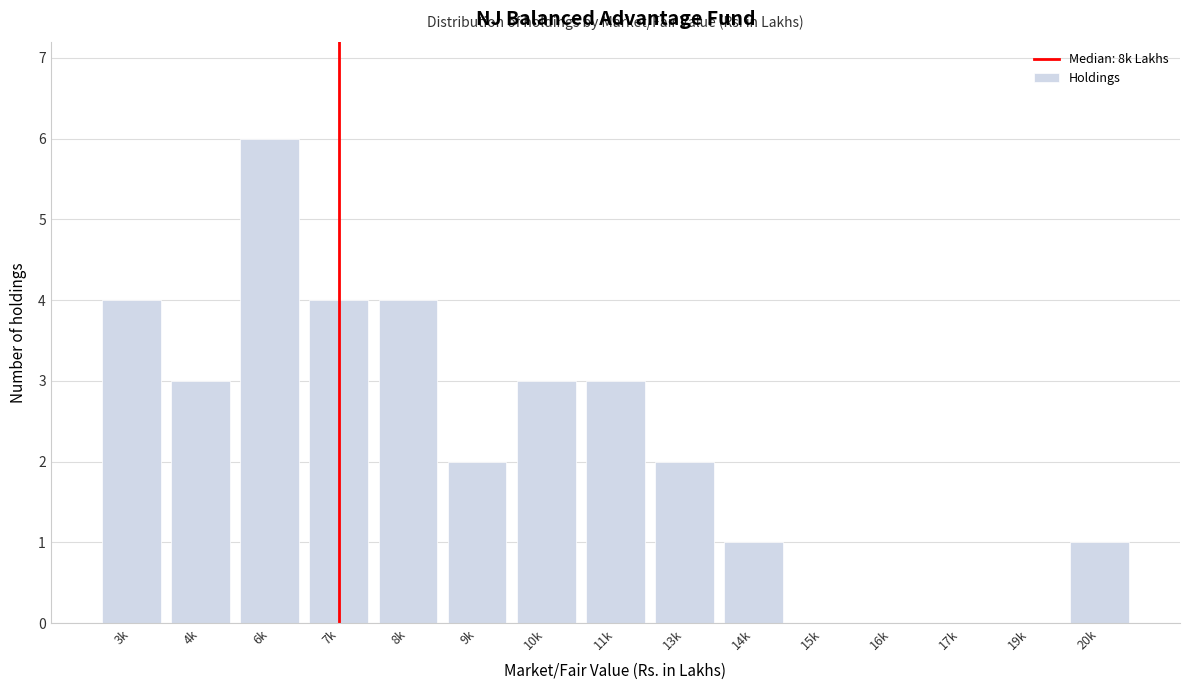

Reading left to right, list all the values displayed in this chart.

3k=4	4k=3	6k=6	7k=4	8k=4	9k=2	10k=3	11k=3	13k=2	14k=1	15k=0	16k=0	17k=0	19k=0	20k=1